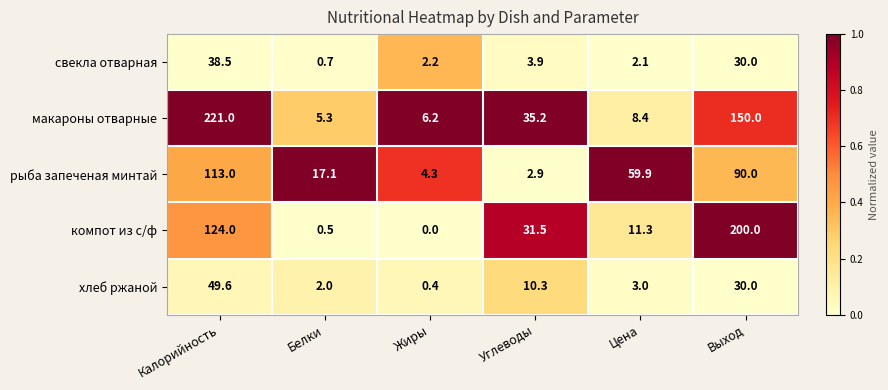

At how many categories does at least one series exceed 0?

6